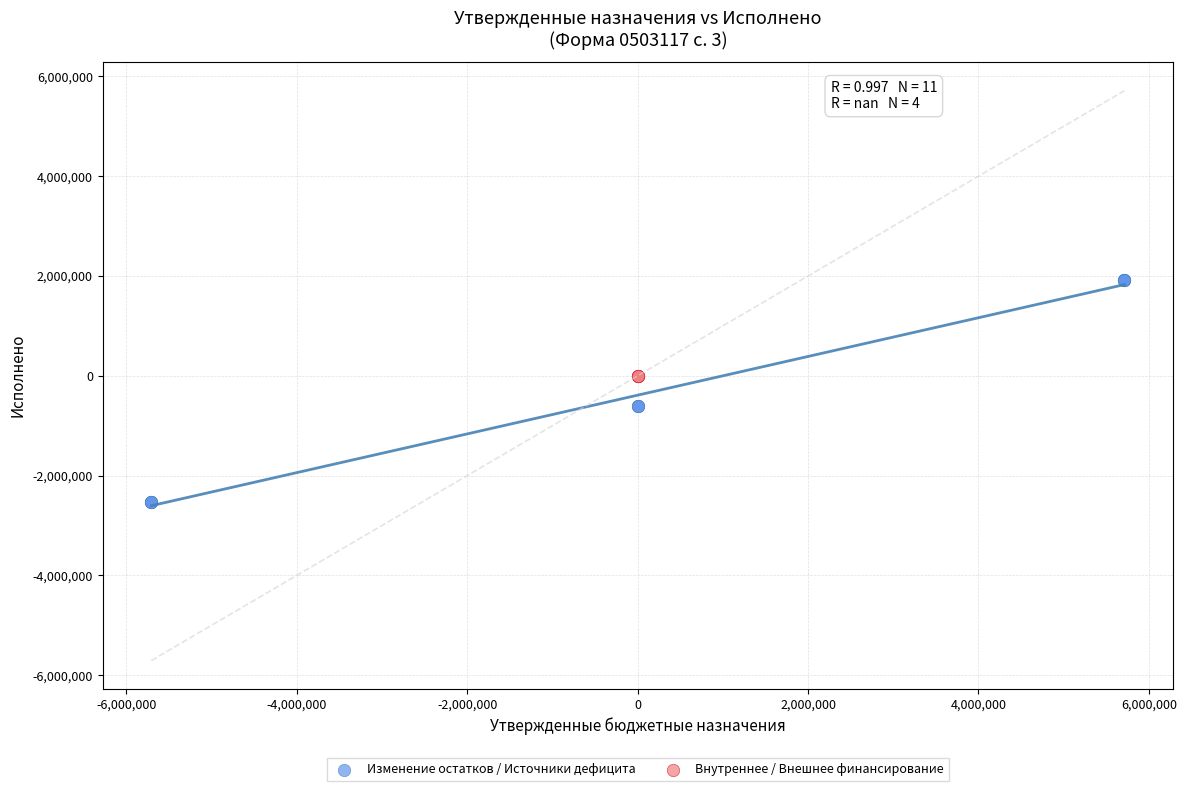

Which series reaches the maximum Y coordinate?

Изменение остатков / Источники дефицита